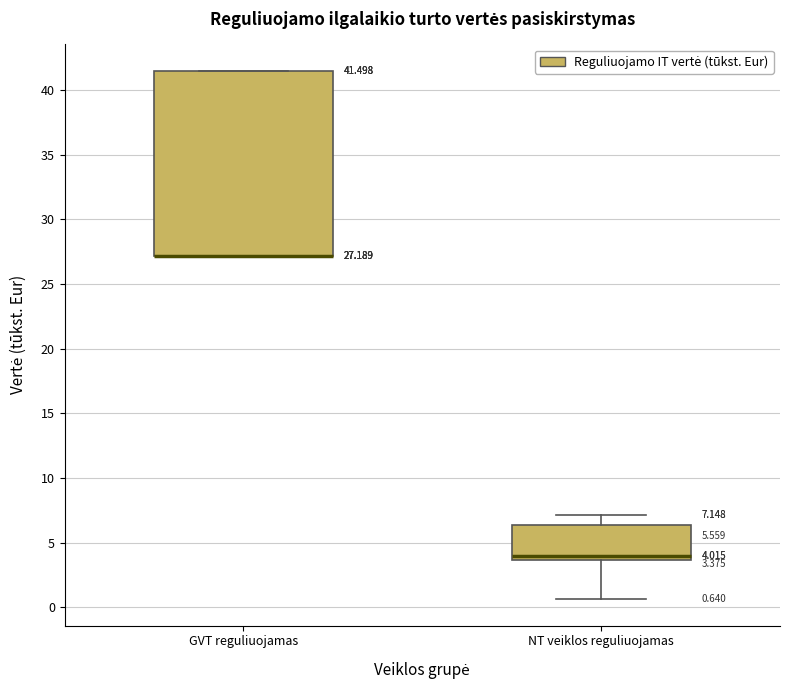

Which box is the tallest, from its lower edge to its upper edge?

GVT reguliuojamas